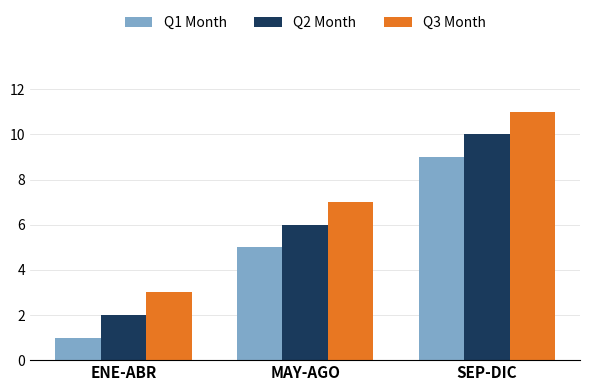

What is the average value of the Q3 Month series?

7